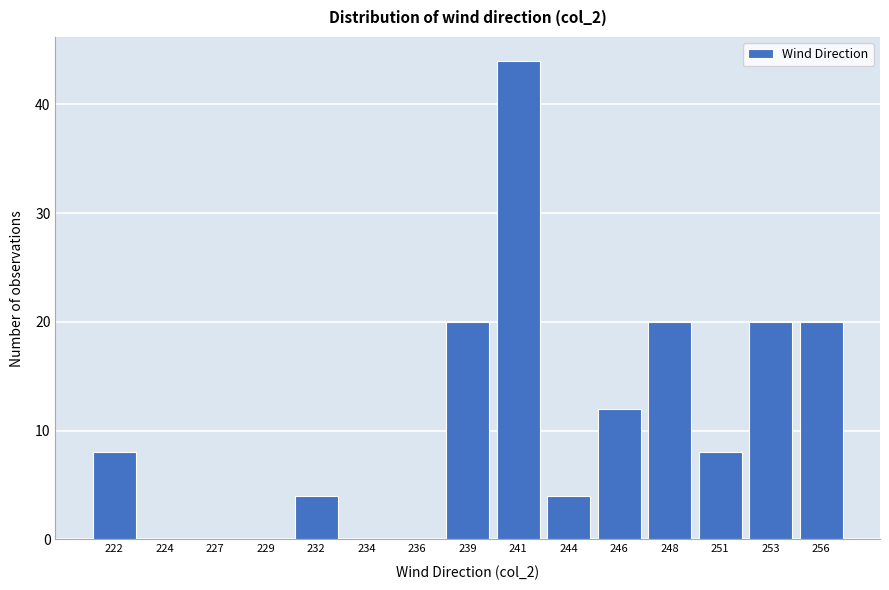

Reading left to right, transcribe all the data shown in this chart.

222=8	224=0	227=0	229=0	232=4	234=0	236=0	239=20	241=44	244=4	246=12	248=20	251=8	253=20	256=20